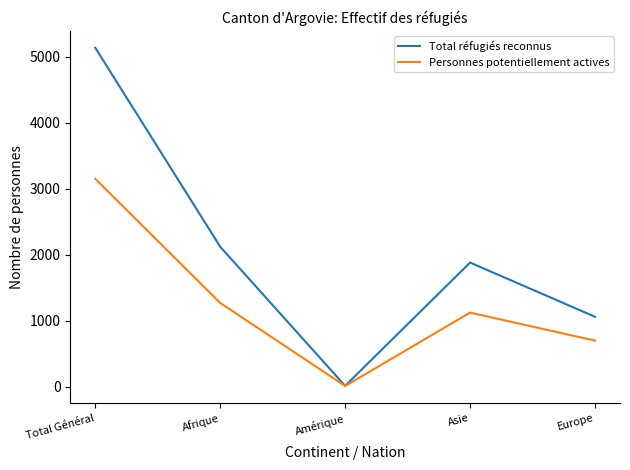

What is the difference between the Total réfugiés reconnus values at Amérique and Afrique?

2107